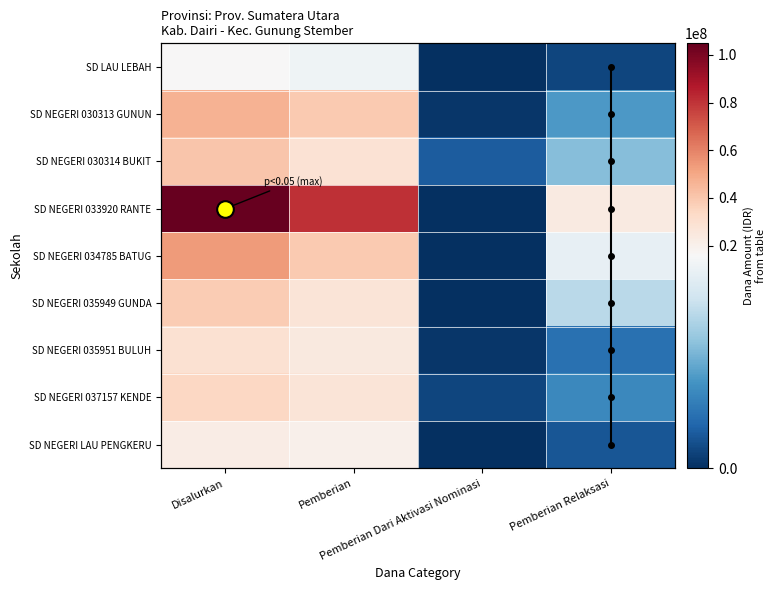

Reading left to right, extract all data points from this chart.

SD LAU LEBAH: Disalurkan=16425000	Pemberian=15075000	Pemberian Dari Aktivasi Nominasi=0	Pemberian Relaksasi=1350000
SD NEGERI 030313 GUNUNG SITEMBER: Disalurkan=46575000	Pemberian=39375000	Pemberian Dari Aktivasi Nominasi=450000	Pemberian Relaksasi=6750000
SD NEGERI 030314 BUKIT KARO: Disalurkan=40500000	Pemberian=28800000	Pemberian Dari Aktivasi Nominasi=2700000	Pemberian Relaksasi=9000000
SD NEGERI 033920 RANTE BESI: Disalurkan=104850000	Pemberian=80775000	Pemberian Dari Aktivasi Nominasi=0	Pemberian Relaksasi=24075000
SD NEGERI 034785 BATUGUNGUN: Disalurkan=53550000	Pemberian=39150000	Pemberian Dari Aktivasi Nominasi=0	Pemberian Relaksasi=14400000
SD NEGERI 035949 GUNDALING: Disalurkan=38475000	Pemberian=27000000	Pemberian Dari Aktivasi Nominasi=0	Pemberian Relaksasi=11475000
SD NEGERI 035951 BULUH MENGKAL: Disalurkan=29025000	Pemberian=24525000	Pemberian Dari Aktivasi Nominasi=450000	Pemberian Relaksasi=4050000
SD NEGERI 037157 KENDET LIANG: Disalurkan=33975000	Pemberian=27000000	Pemberian Dari Aktivasi Nominasi=1350000	Pemberian Relaksasi=5625000
SD NEGERI LAU PENGKERUKEN: Disalurkan=22275000	Pemberian=20025000	Pemberian Dari Aktivasi Nominasi=0	Pemberian Relaksasi=2250000